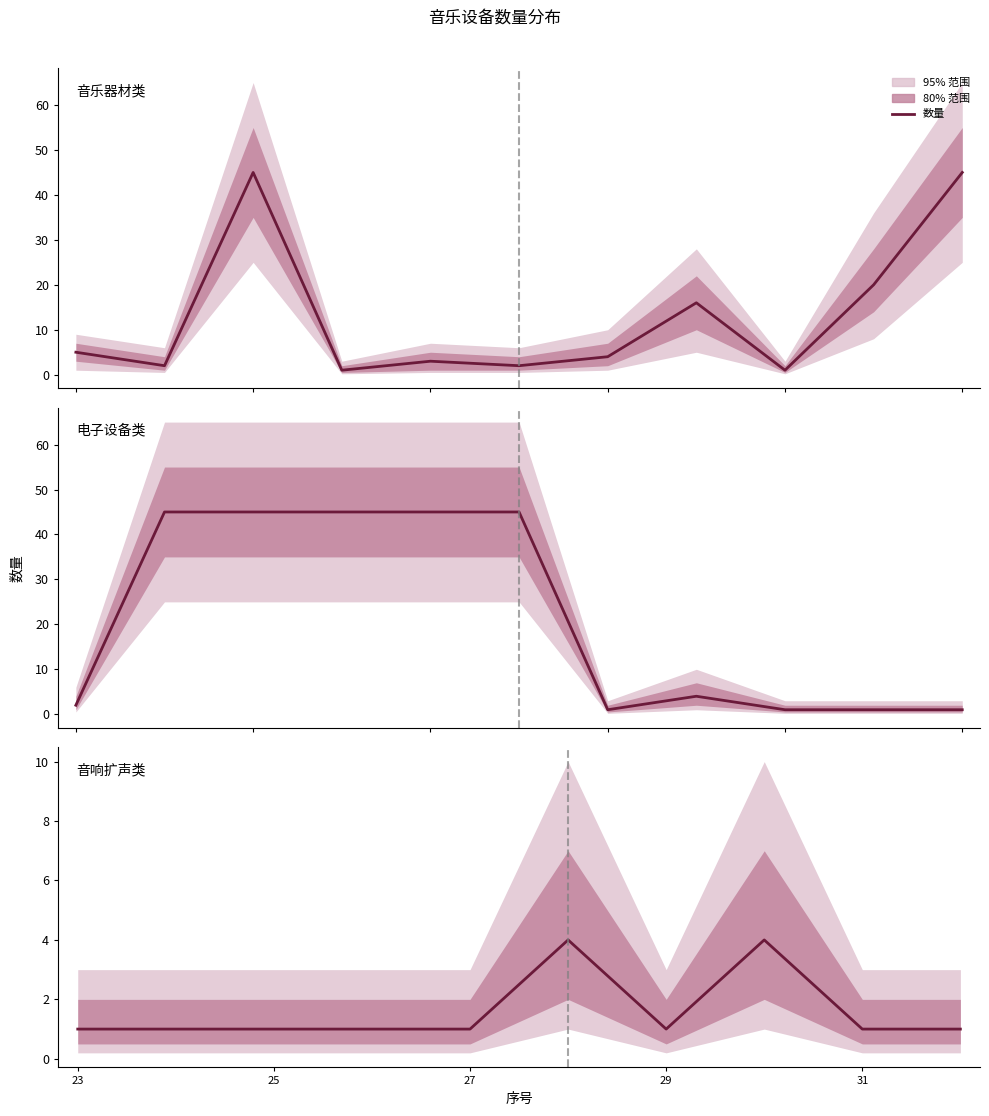

What is the difference between the maximum and minimum values?

3